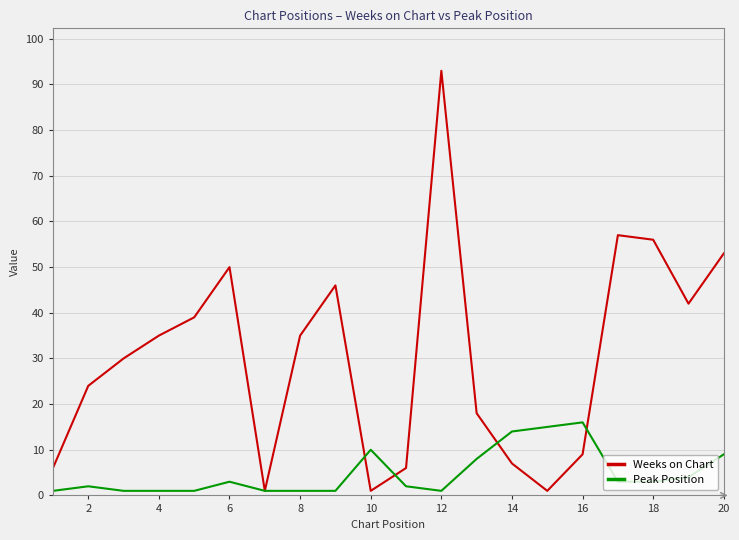

True or false: Peak Position has more than 2 points higher than both neighbors.

True